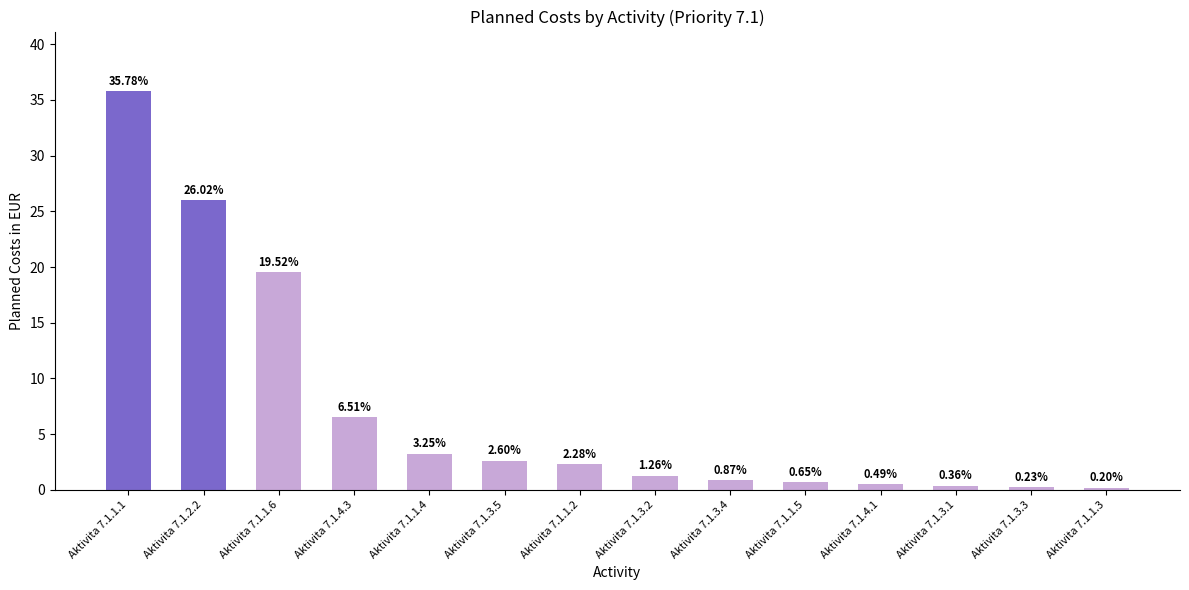

What is the ratio of the value at Aktivita 7.1.1.4 to the value at Aktivita 7.1.2.2?

0.1